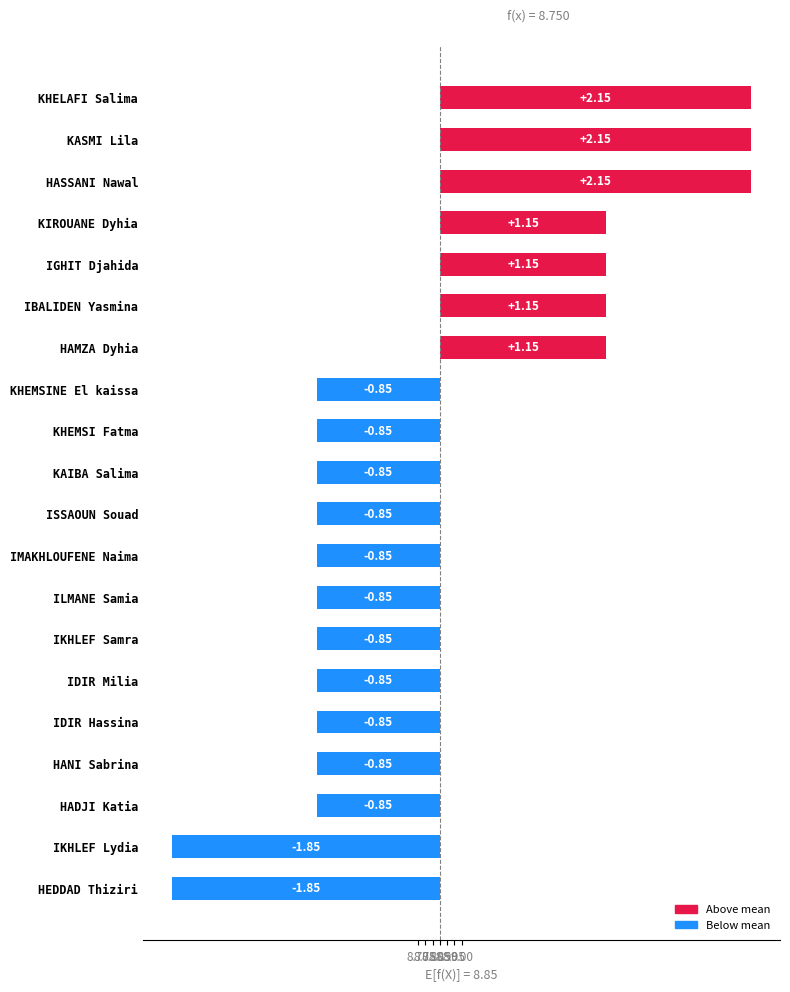

What is the smallest value displayed?

-1.8